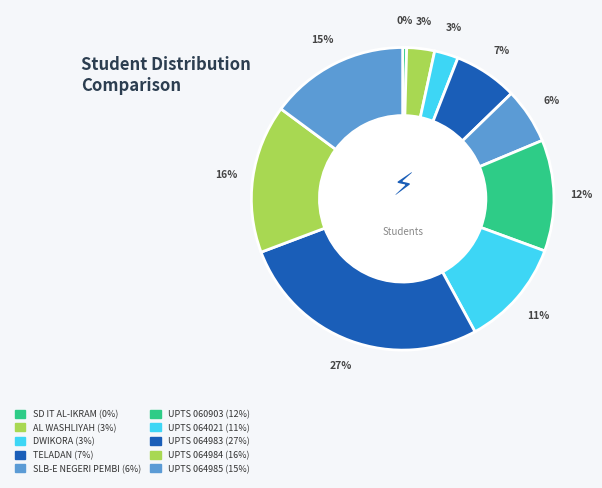

How many segments does this pie chart have?

10